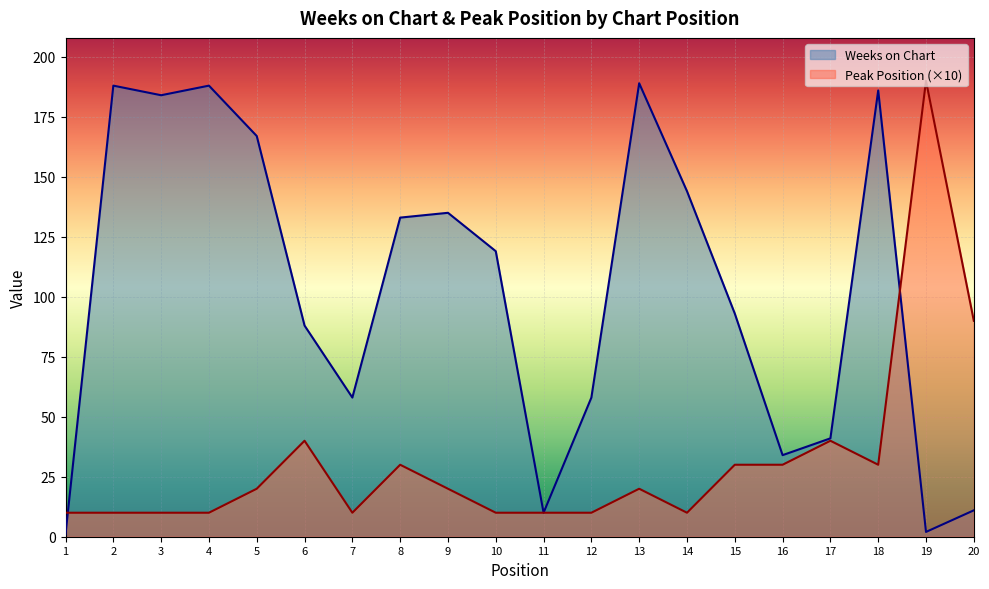

In Peak Position, how many points are lower than both neighbors (excluding endpoints)?

3